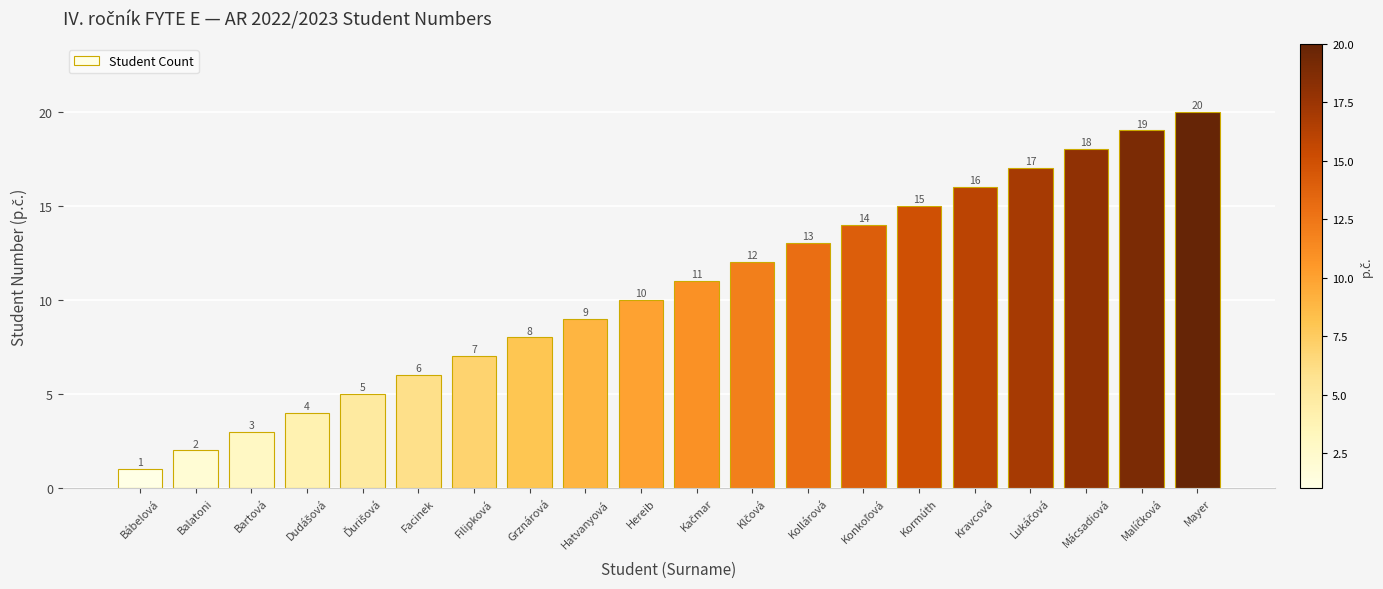

How many series are shown in this chart?

1